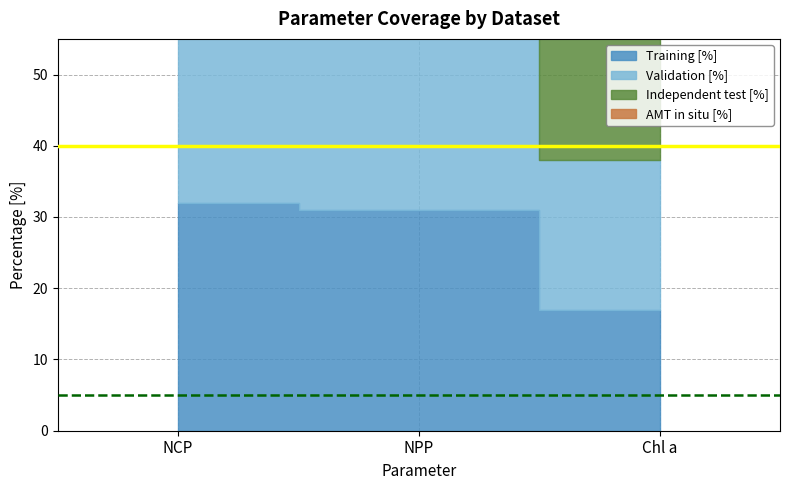

Which series has the largest total across all categories?

Validation [%]